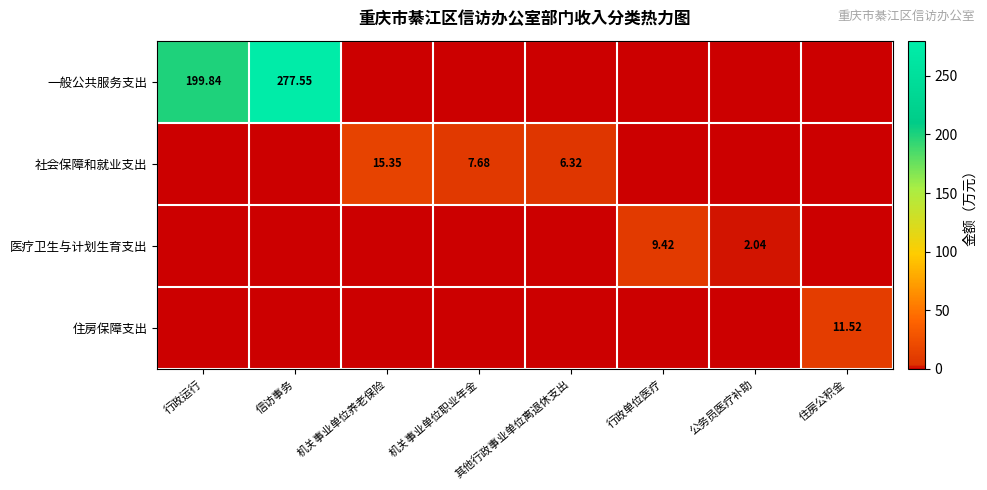

Which label corresponds to the largest value in the chart?

信访事务